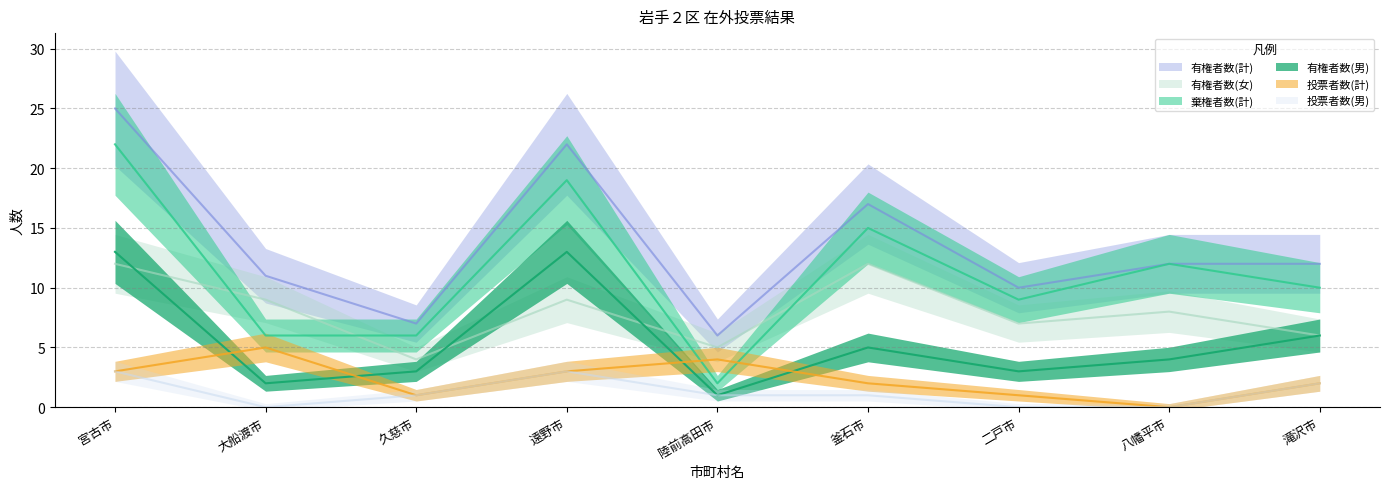

Reading left to right, extract all data points from this chart.

棄権者数(計): 宮古市=22	大船渡市=6	久慈市=6	遠野市=19	陸前高田市=2	釜石市=15	二戸市=9	八幡平市=12	滝沢市=10
投票者数(計): 宮古市=3	大船渡市=5	久慈市=1	遠野市=3	陸前高田市=4	釜石市=2	二戸市=1	八幡平市=0	滝沢市=2
有権者数(計): 宮古市=25	大船渡市=11	久慈市=7	遠野市=22	陸前高田市=6	釜石市=17	二戸市=10	八幡平市=12	滝沢市=12
有権者数(男): 宮古市=13	大船渡市=2	久慈市=3	遠野市=13	陸前高田市=1	釜石市=5	二戸市=3	八幡平市=4	滝沢市=6
有権者数(女): 宮古市=12	大船渡市=9	久慈市=4	遠野市=9	陸前高田市=5	釜石市=12	二戸市=7	八幡平市=8	滝沢市=6
投票者数(男): 宮古市=3	大船渡市=0	久慈市=1	遠野市=3	陸前高田市=1	釜石市=1	二戸市=0	八幡平市=0	滝沢市=2